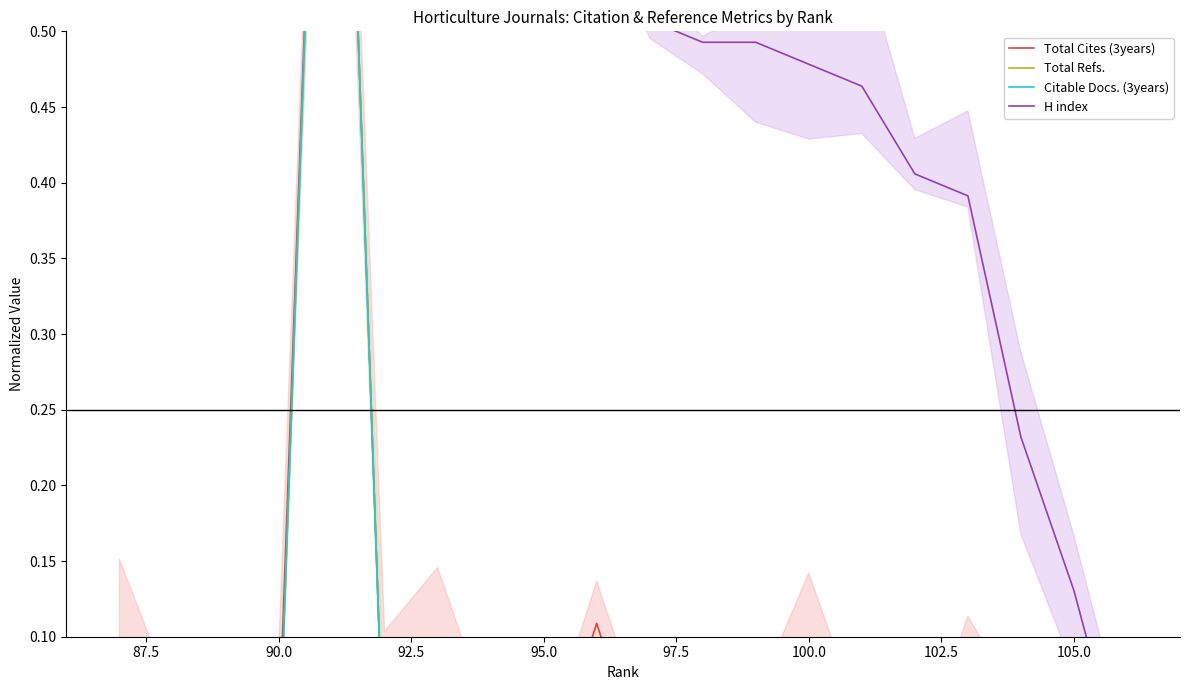

How many lines are shown in the chart?

4